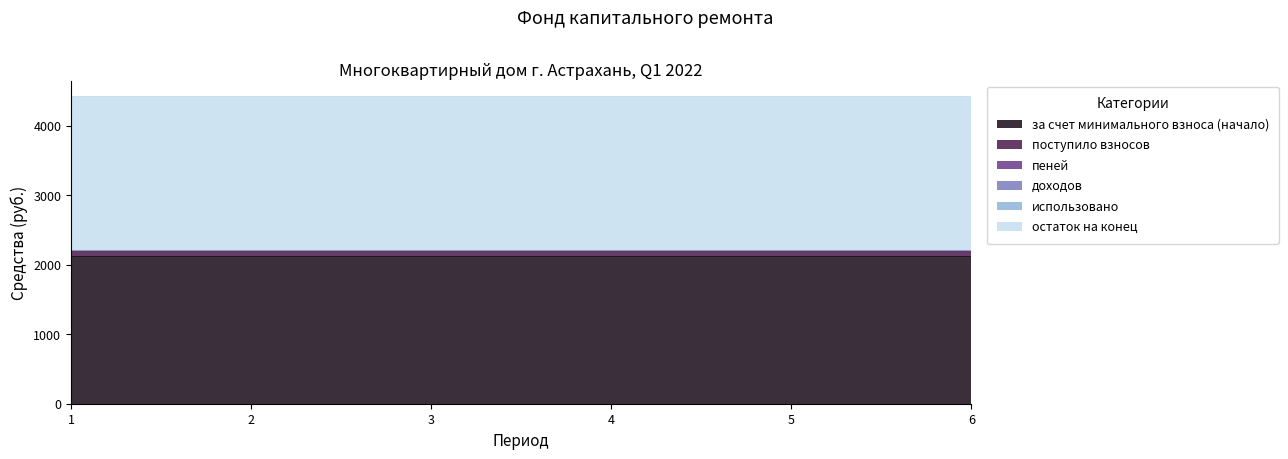

At which label does поступило взносов reach its peak?

1